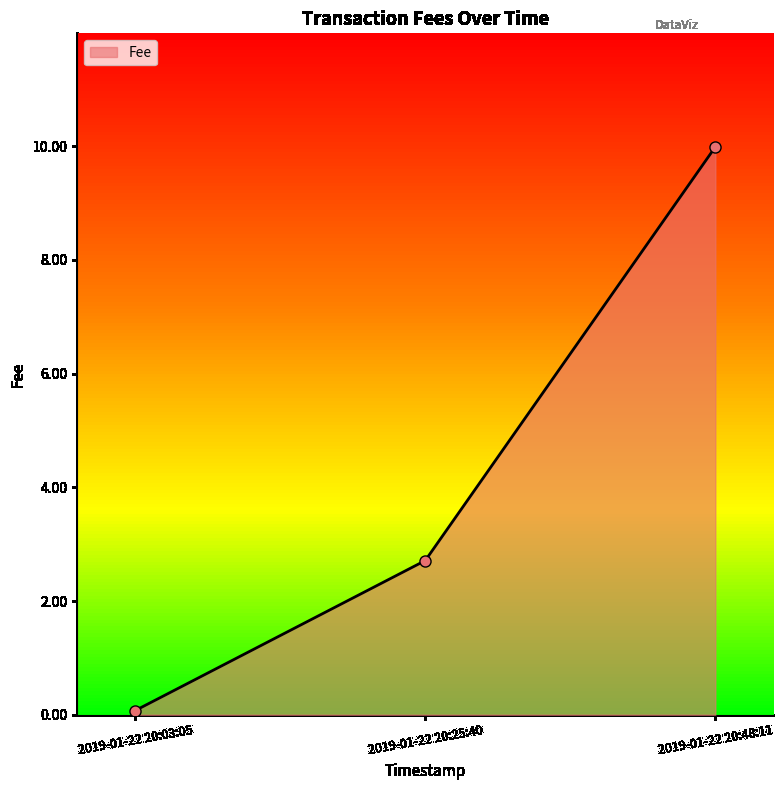

Reading right to left, list all the values displayed in this chart.

10.0	2.7	0.1